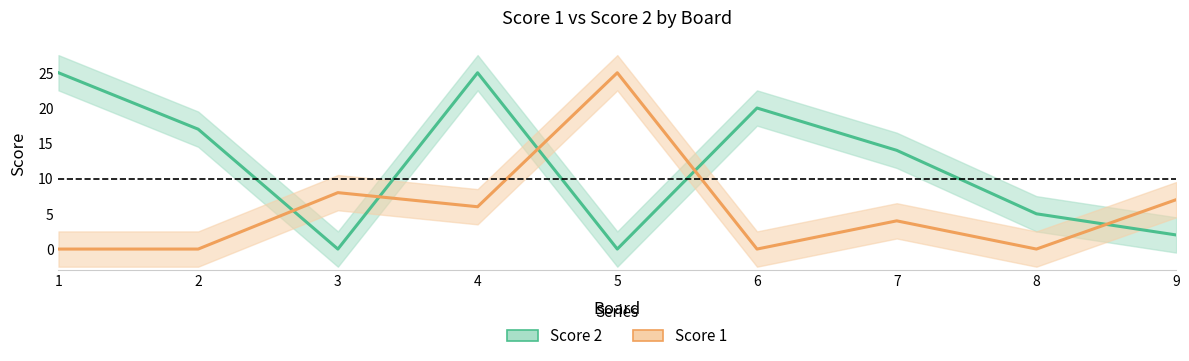

How many intersections are there between Score 1 and Score 2?

5